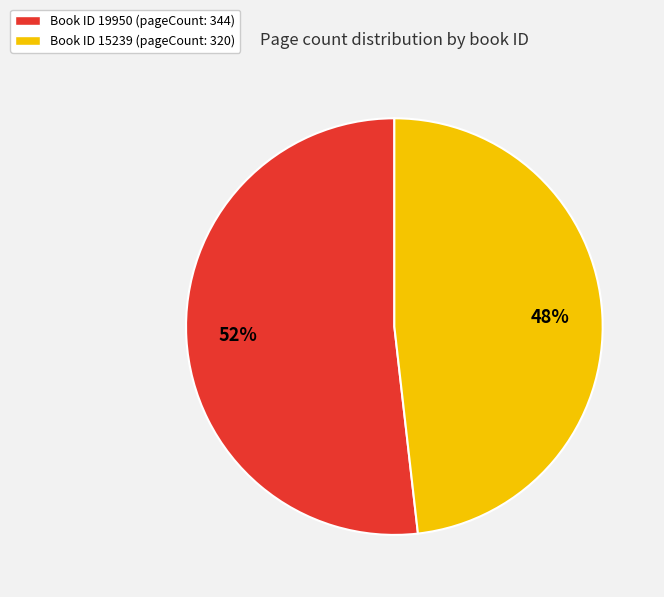

True or false: Book ID 15239 (pageCount: 320) accounts for 48% of the total.

True